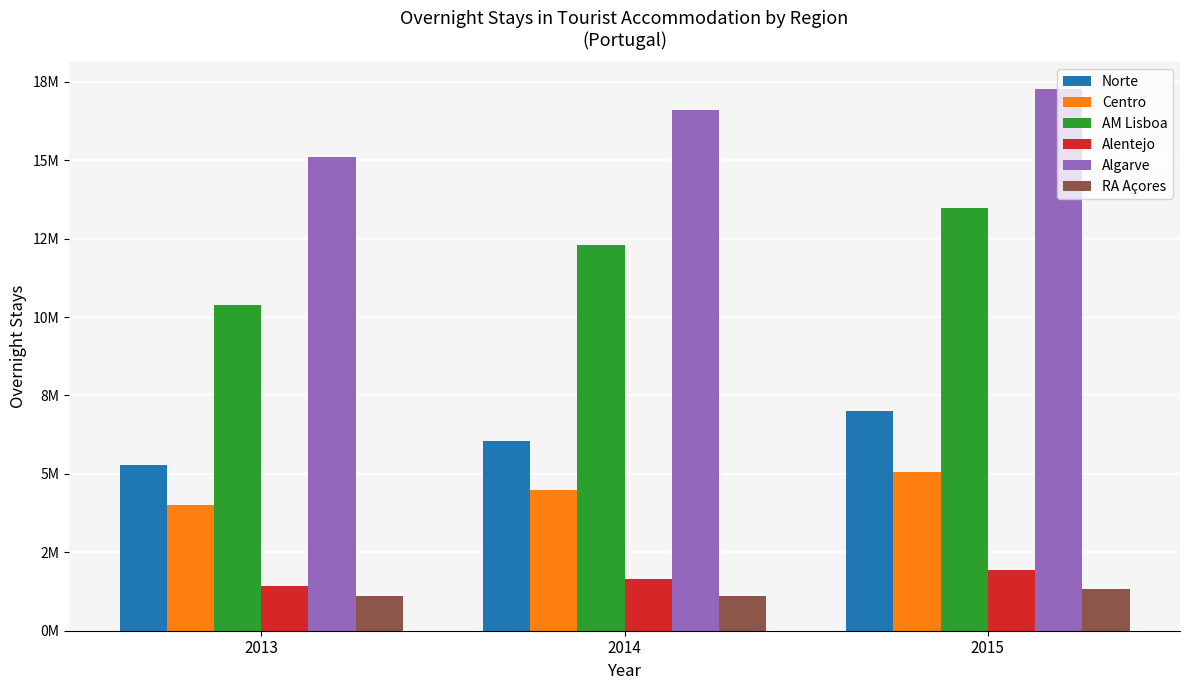

What is the difference between the highest and lowest values at 2015?

15921954